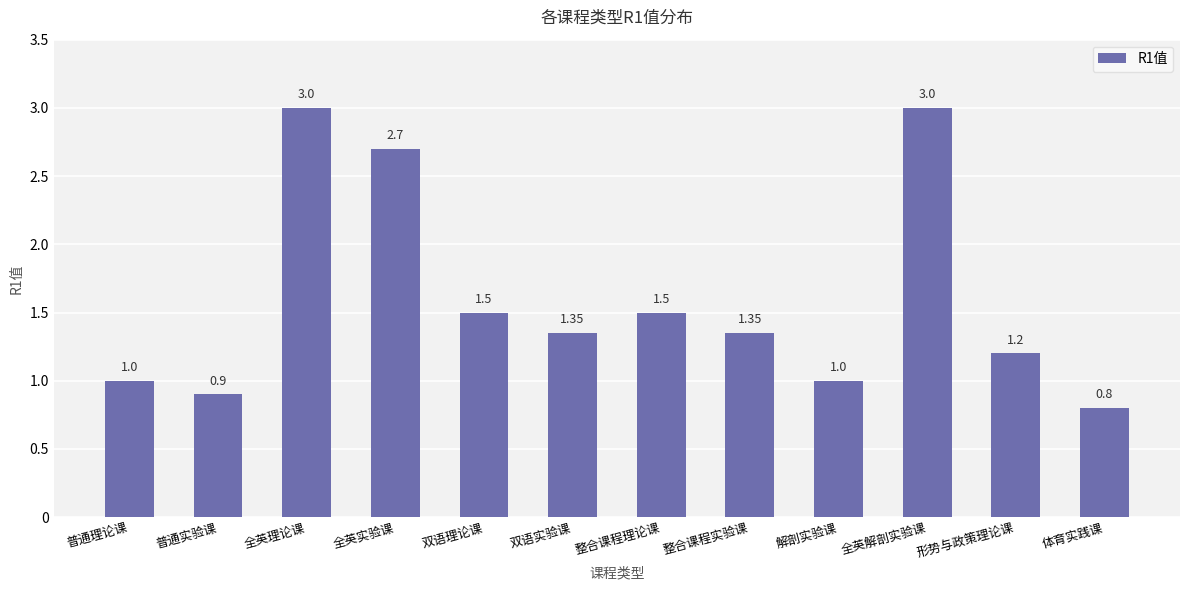

What is the label of the 1st bar from the right?

体育实践课